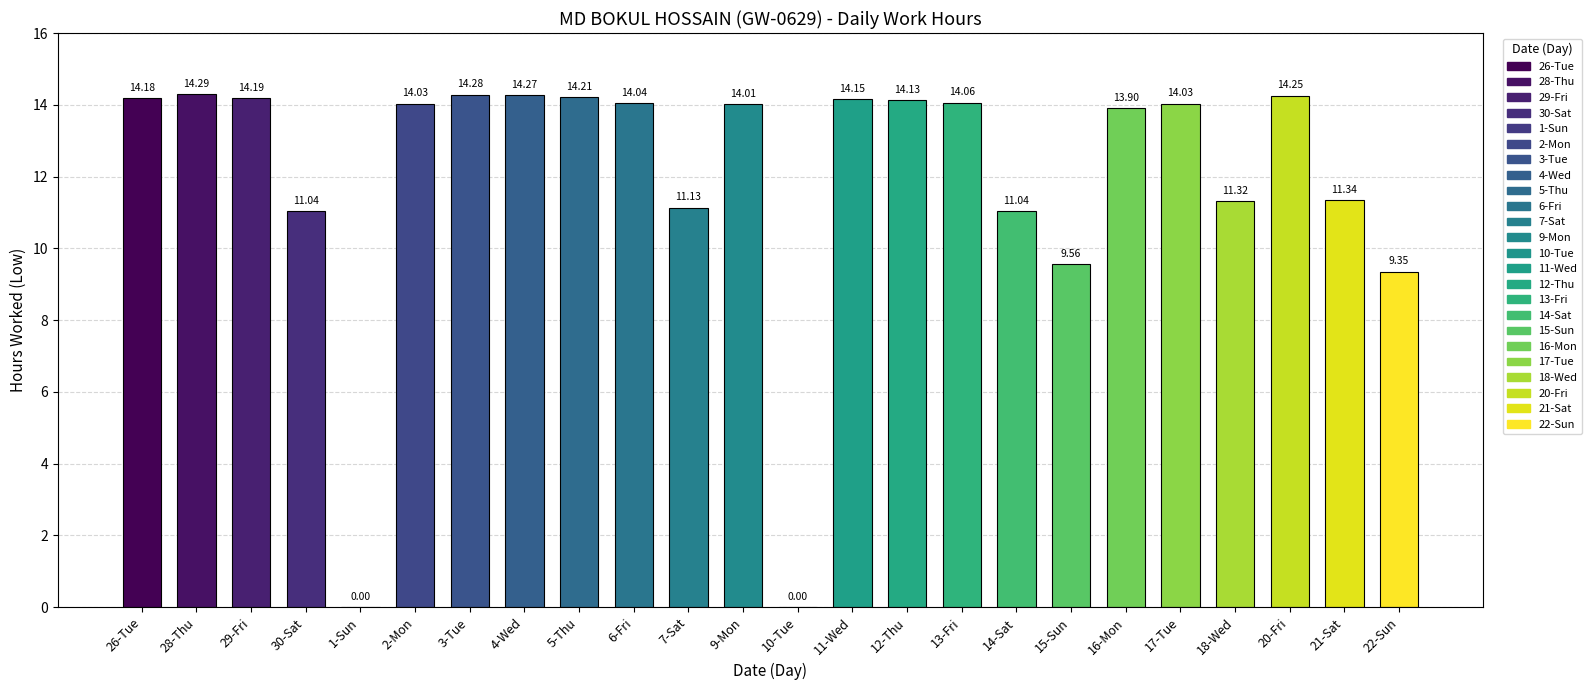

Read the value at 12-Thu.

14.1